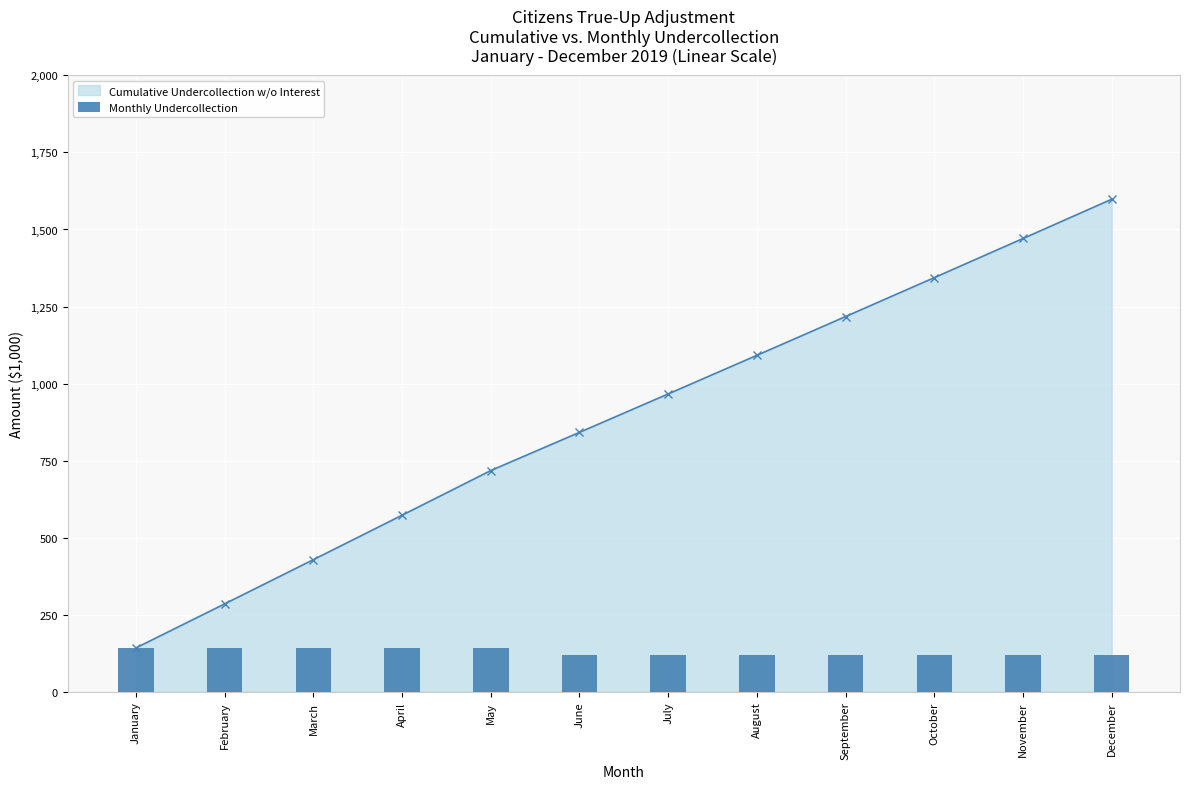

Reading right to left, extract all data points from this chart.

December=121.0	November=121.0	October=121.0	September=121.0	August=121.0	July=121.0	June=121.0	May=142.6	April=142.6	March=142.6	February=142.6	January=142.6